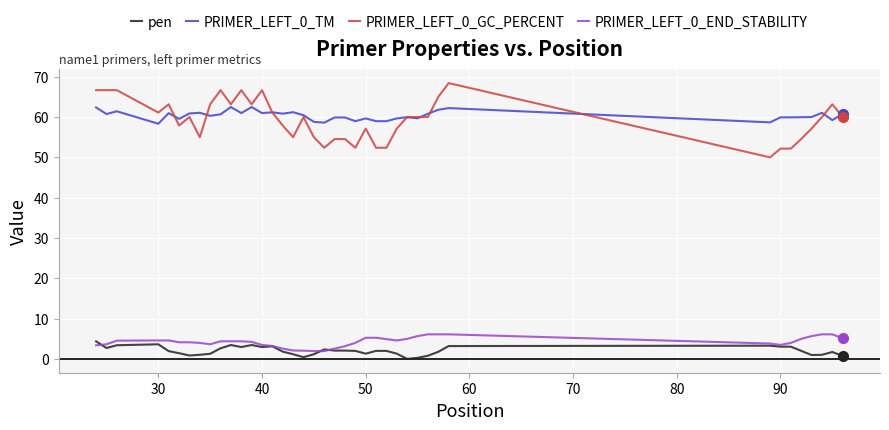

Count the number of categories in the chart.

40